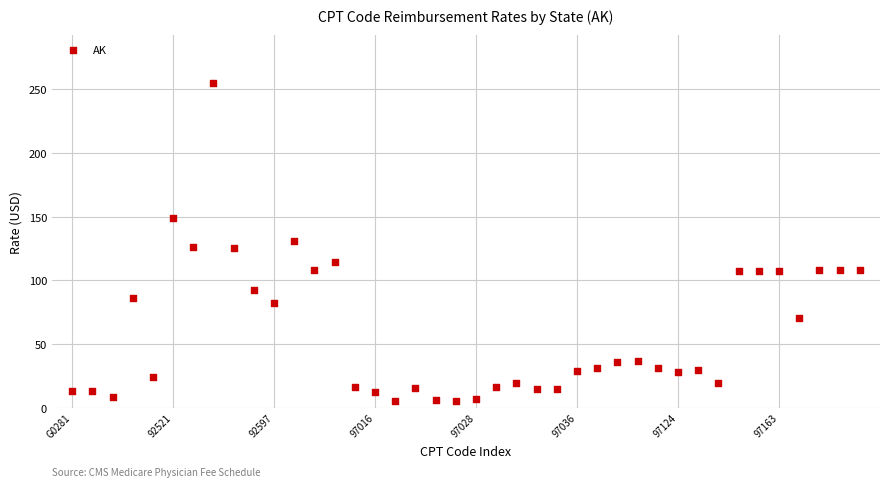

What is the range of Y values (max minus min)?

249.4